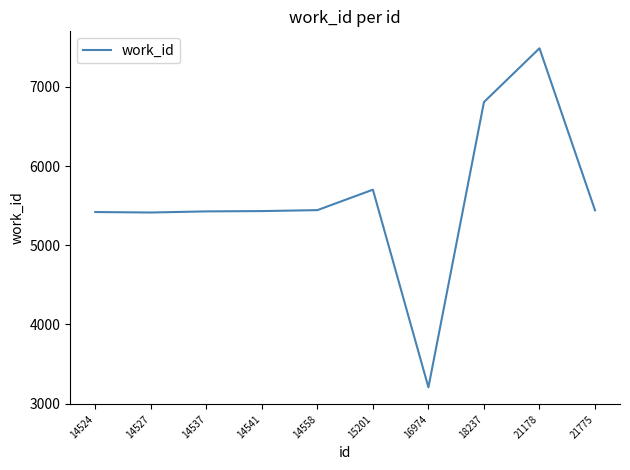

At which category does the chart reach its peak across all series?

21178